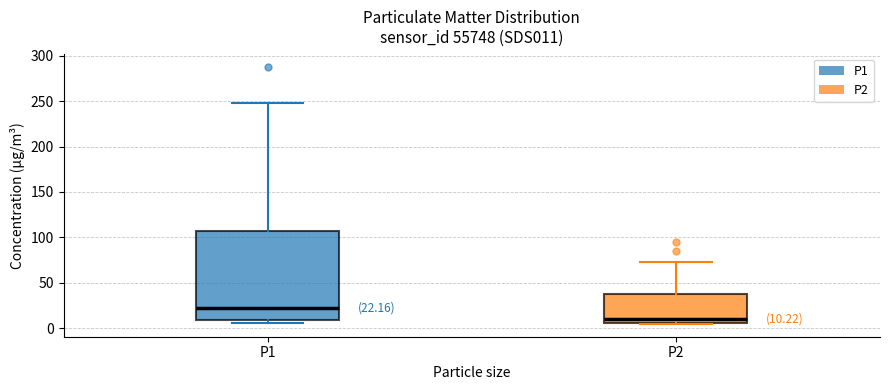

Which box is the tallest, from its lower edge to its upper edge?

P1